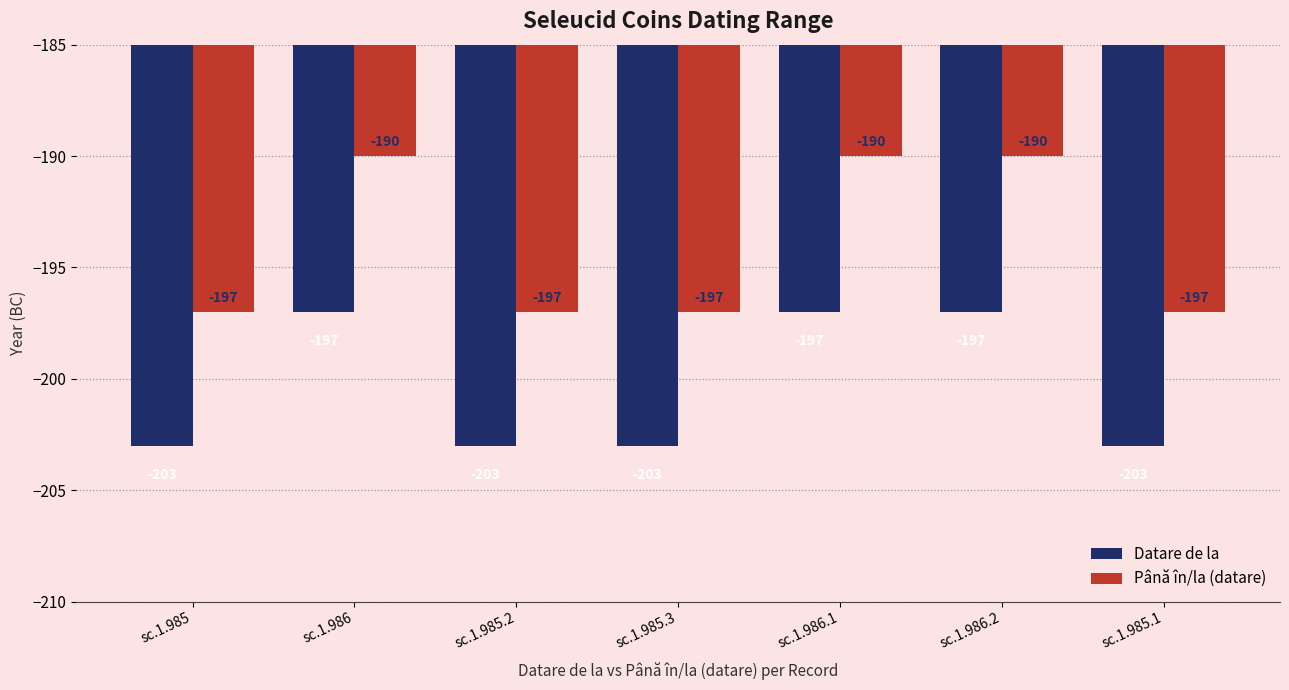

Which series has the widest spread of values?

Până în/la (datare)